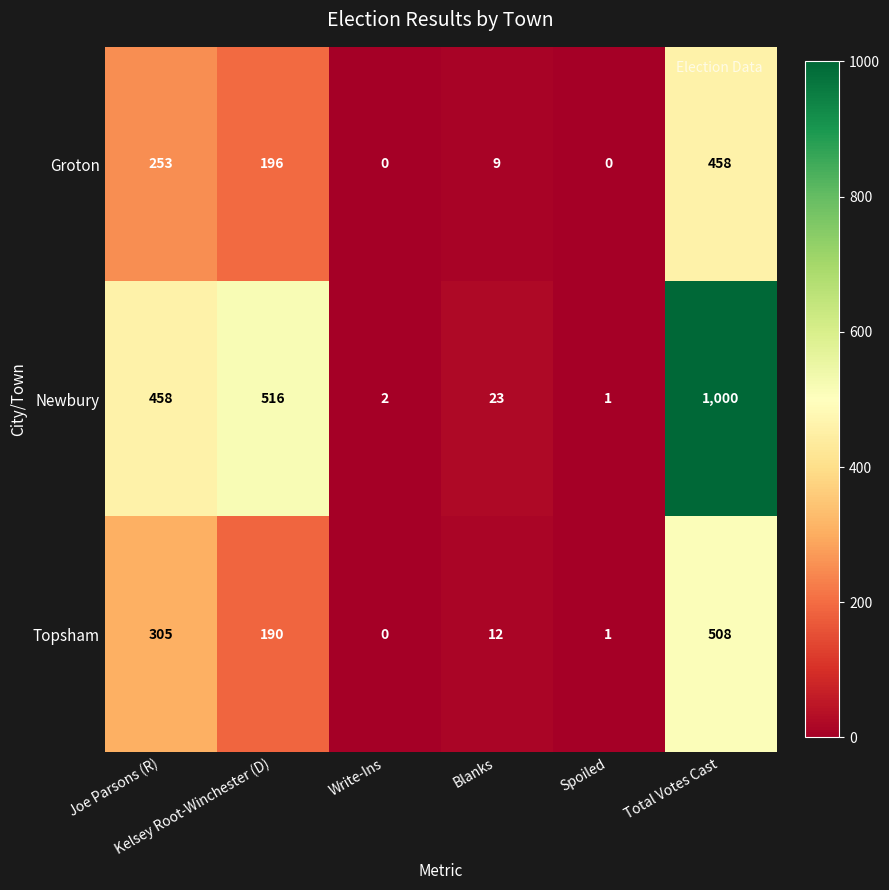

What is the greatest value displayed?

1000